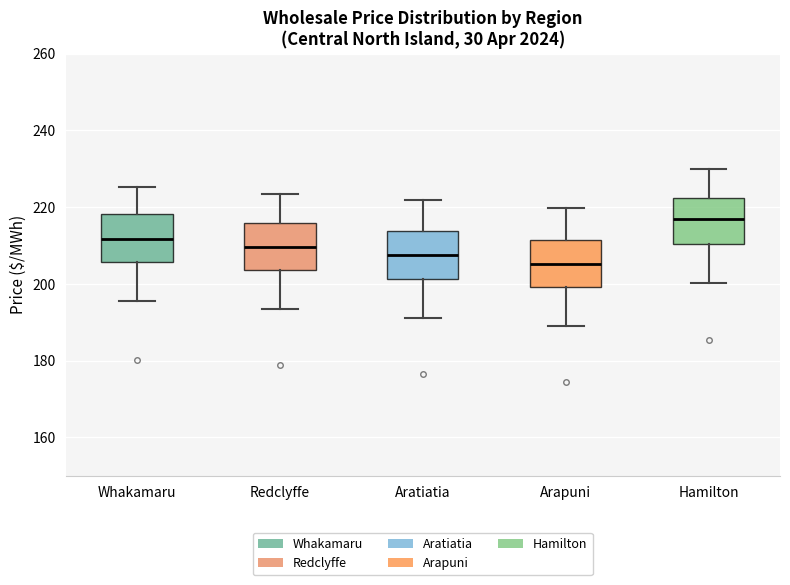

Which box's median line is the highest?

Hamilton